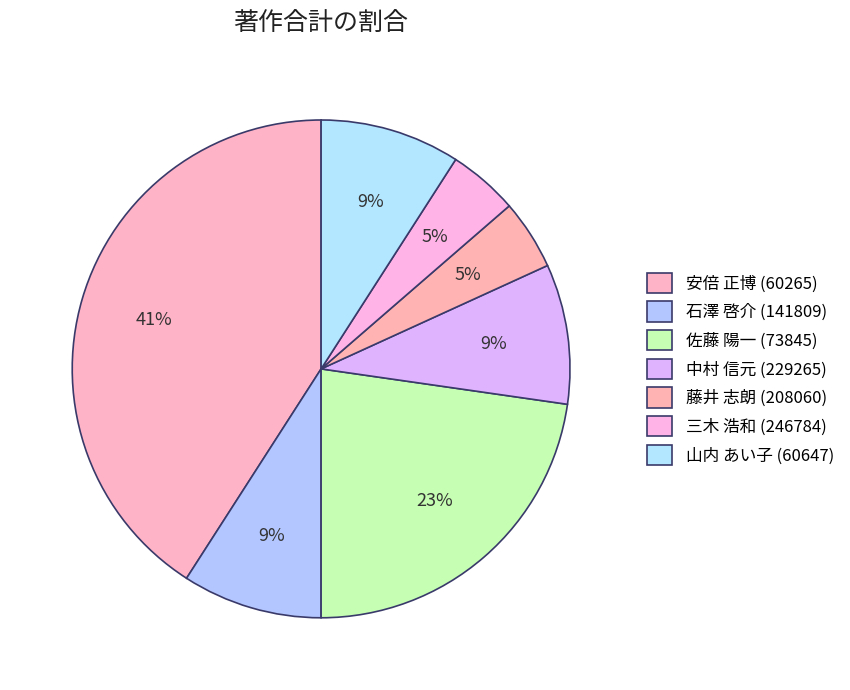

Count the number of slices in the pie.

7